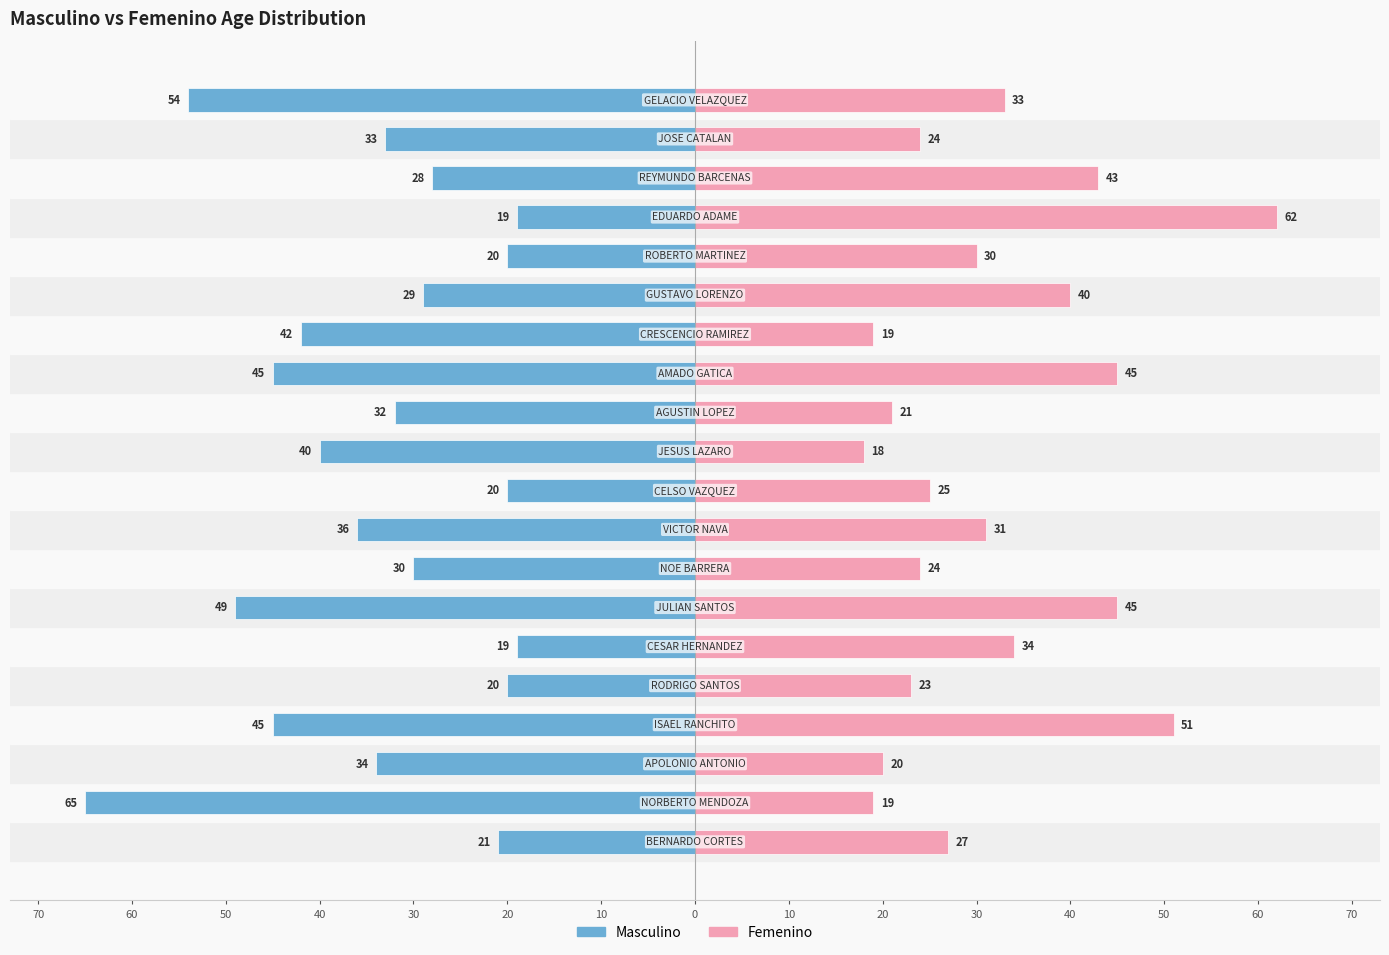

True or false: Masculino has a value of -4 at 30.

False